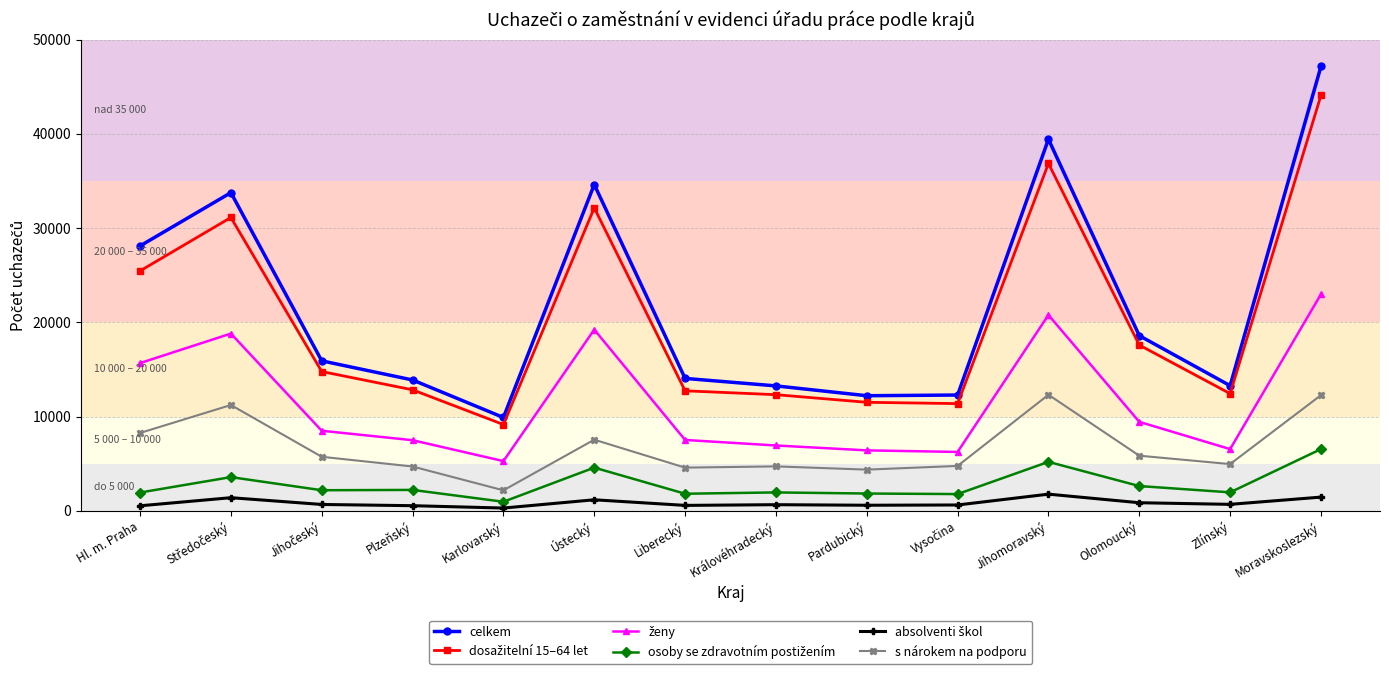

At which category is the sum across all series the highest?

Moravskoslezský